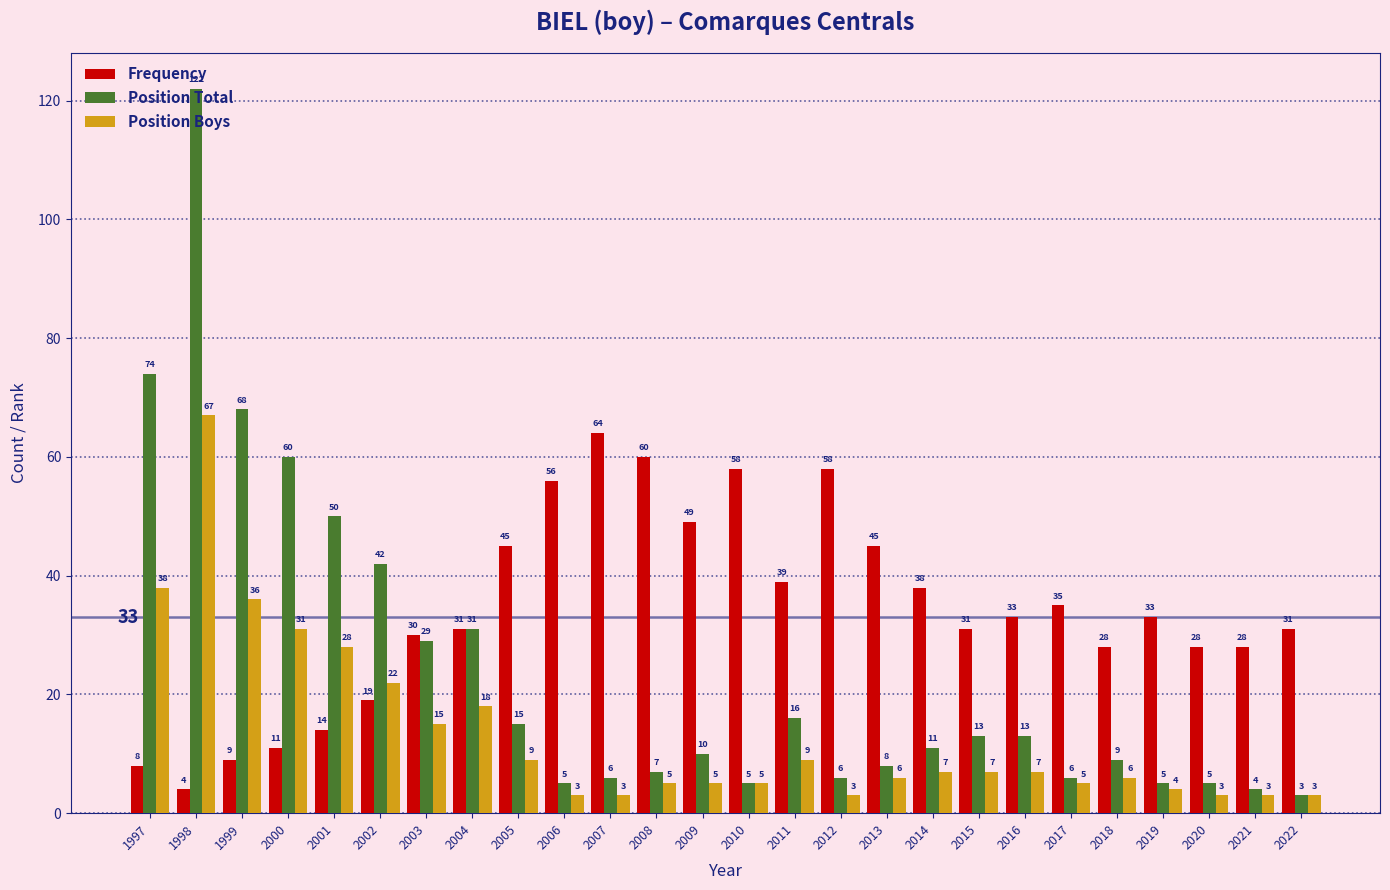

What is the value of the Position Boys bar at the 4th from the left?

31